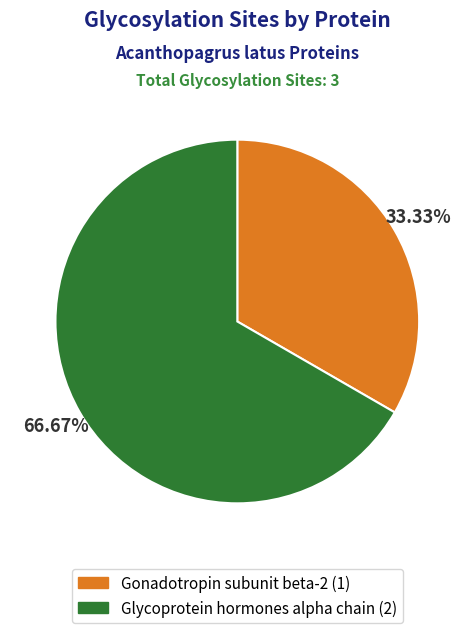

Which category accounts for the majority?

Glycoprotein hormones alpha chain